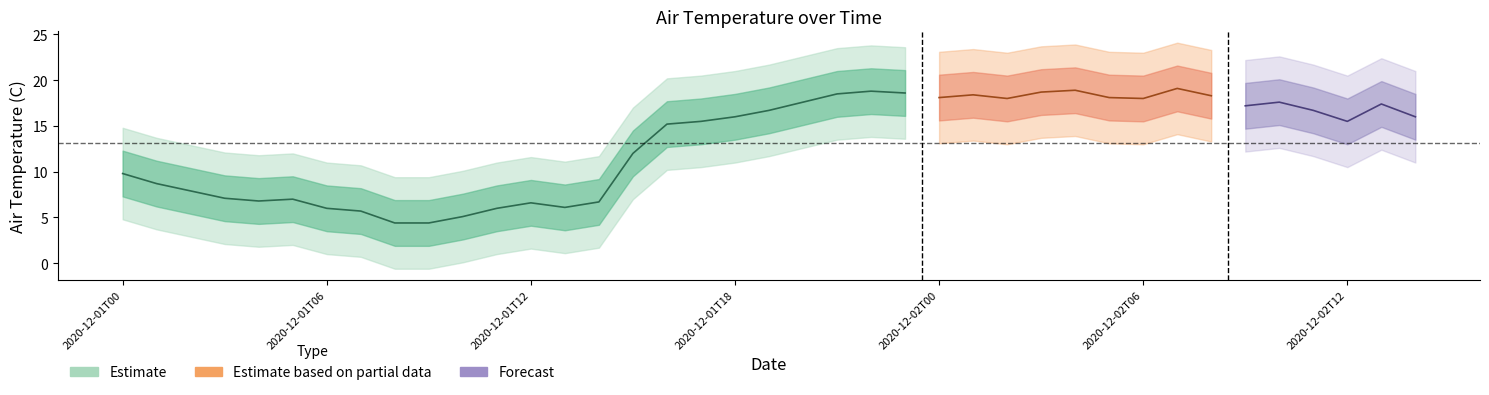

At which category does the data reach its first local peak?

2020-12-01T05